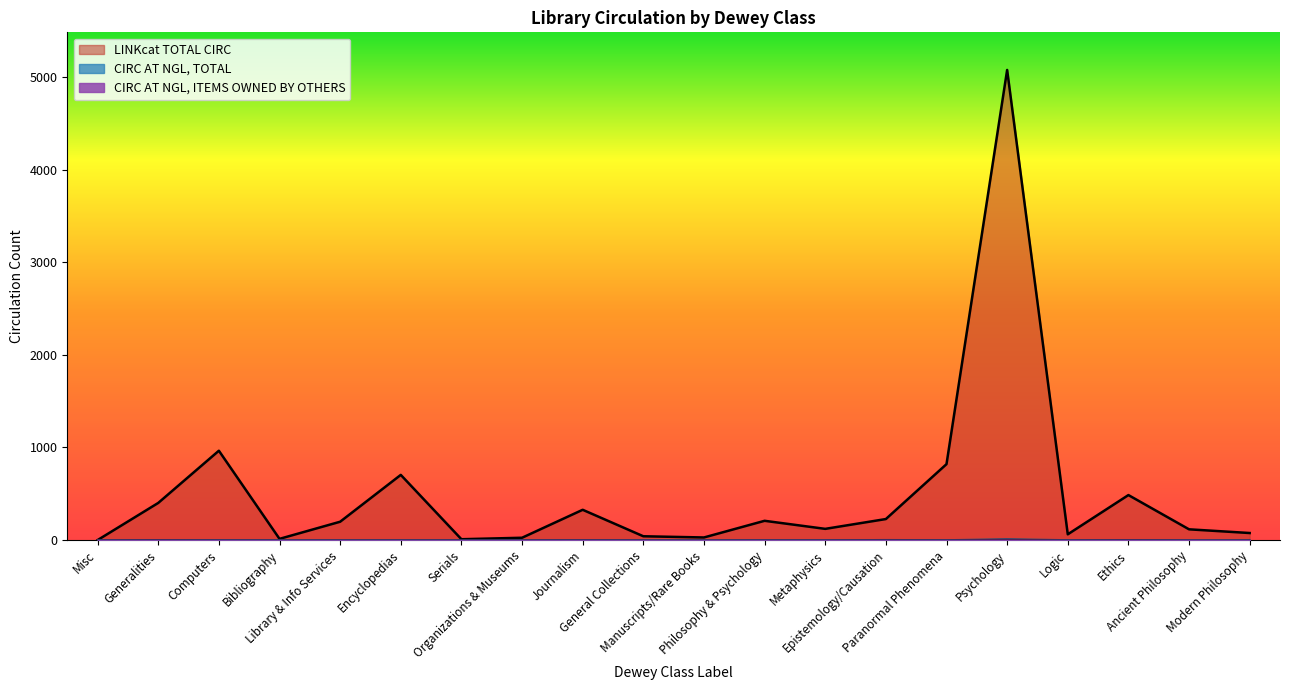

Between Epistemology/Causation and Computers, which is larger?

Computers